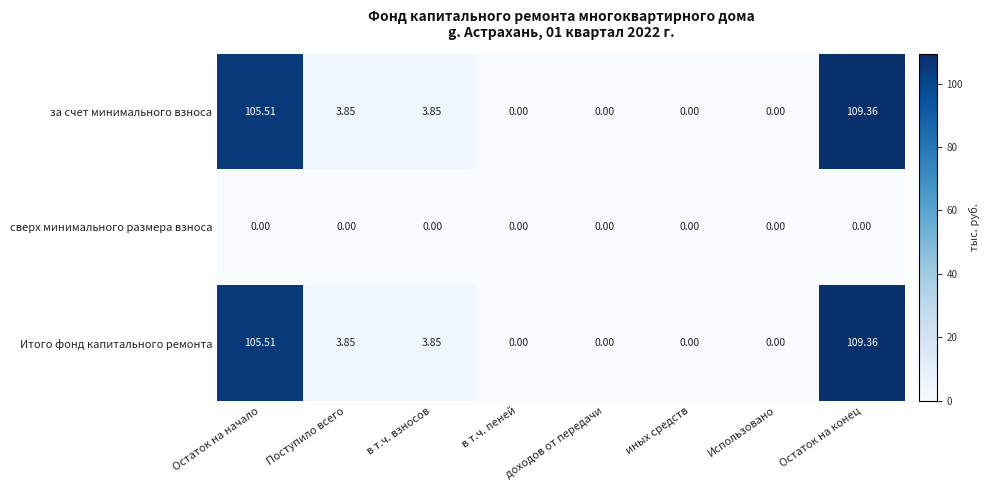

Is the value of сверх минимального размера взноса at Остаток на начало greater than the value of Итого фонд капитального ремонта at Поступило всего?

No